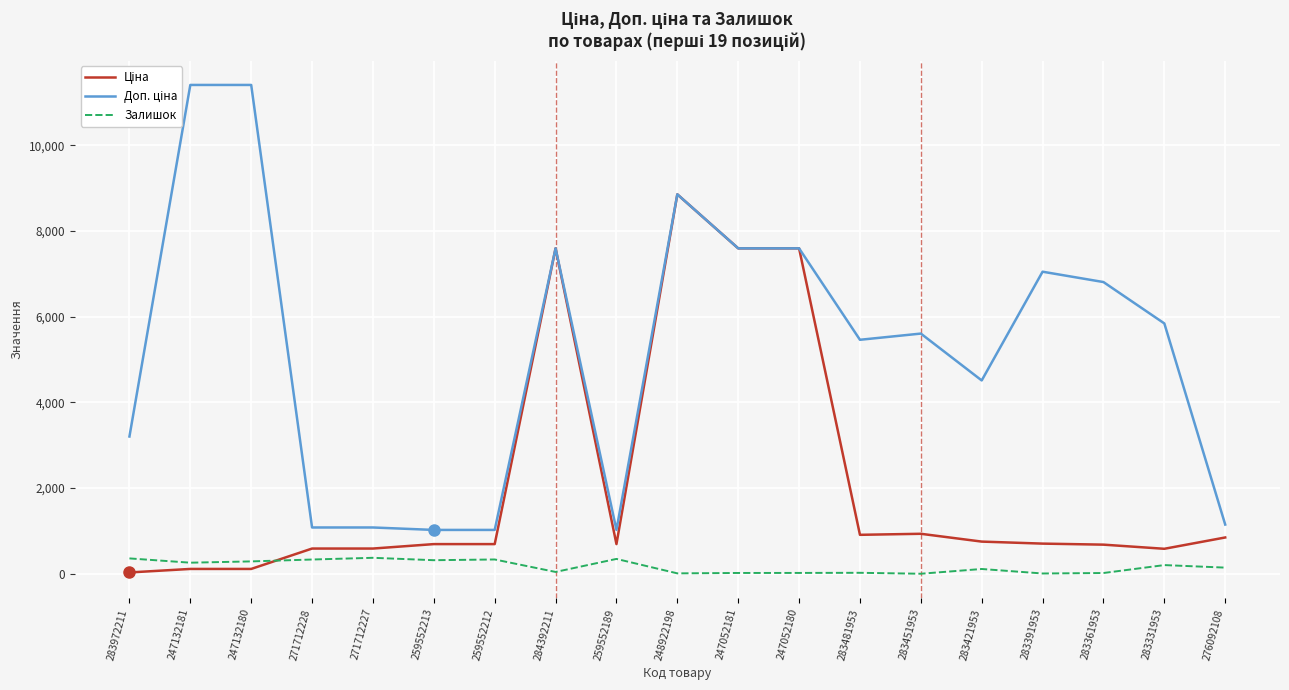

How many distinct data groups are displayed?

3